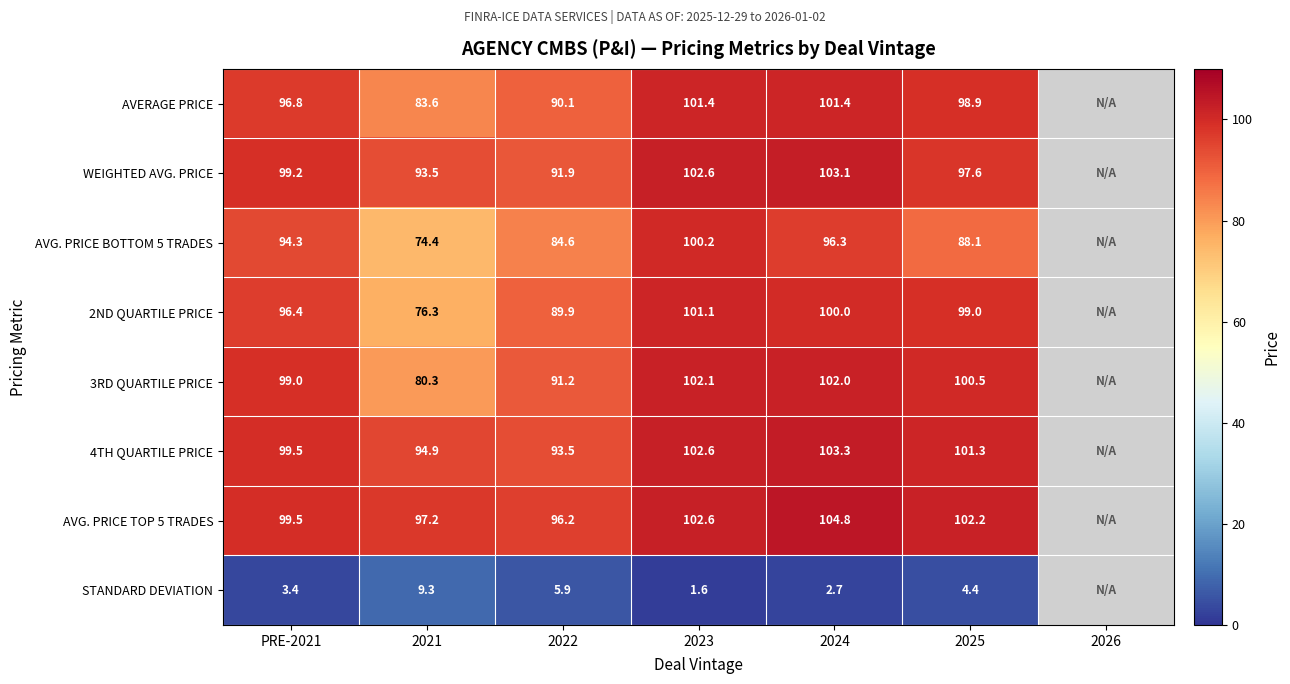

Which label corresponds to the largest value in the chart?

2024